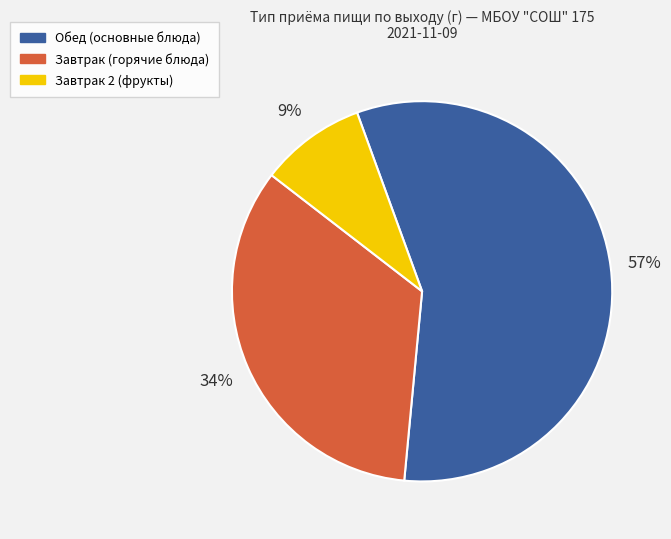

To the nearest percent, what is the average slice percentage?

33%